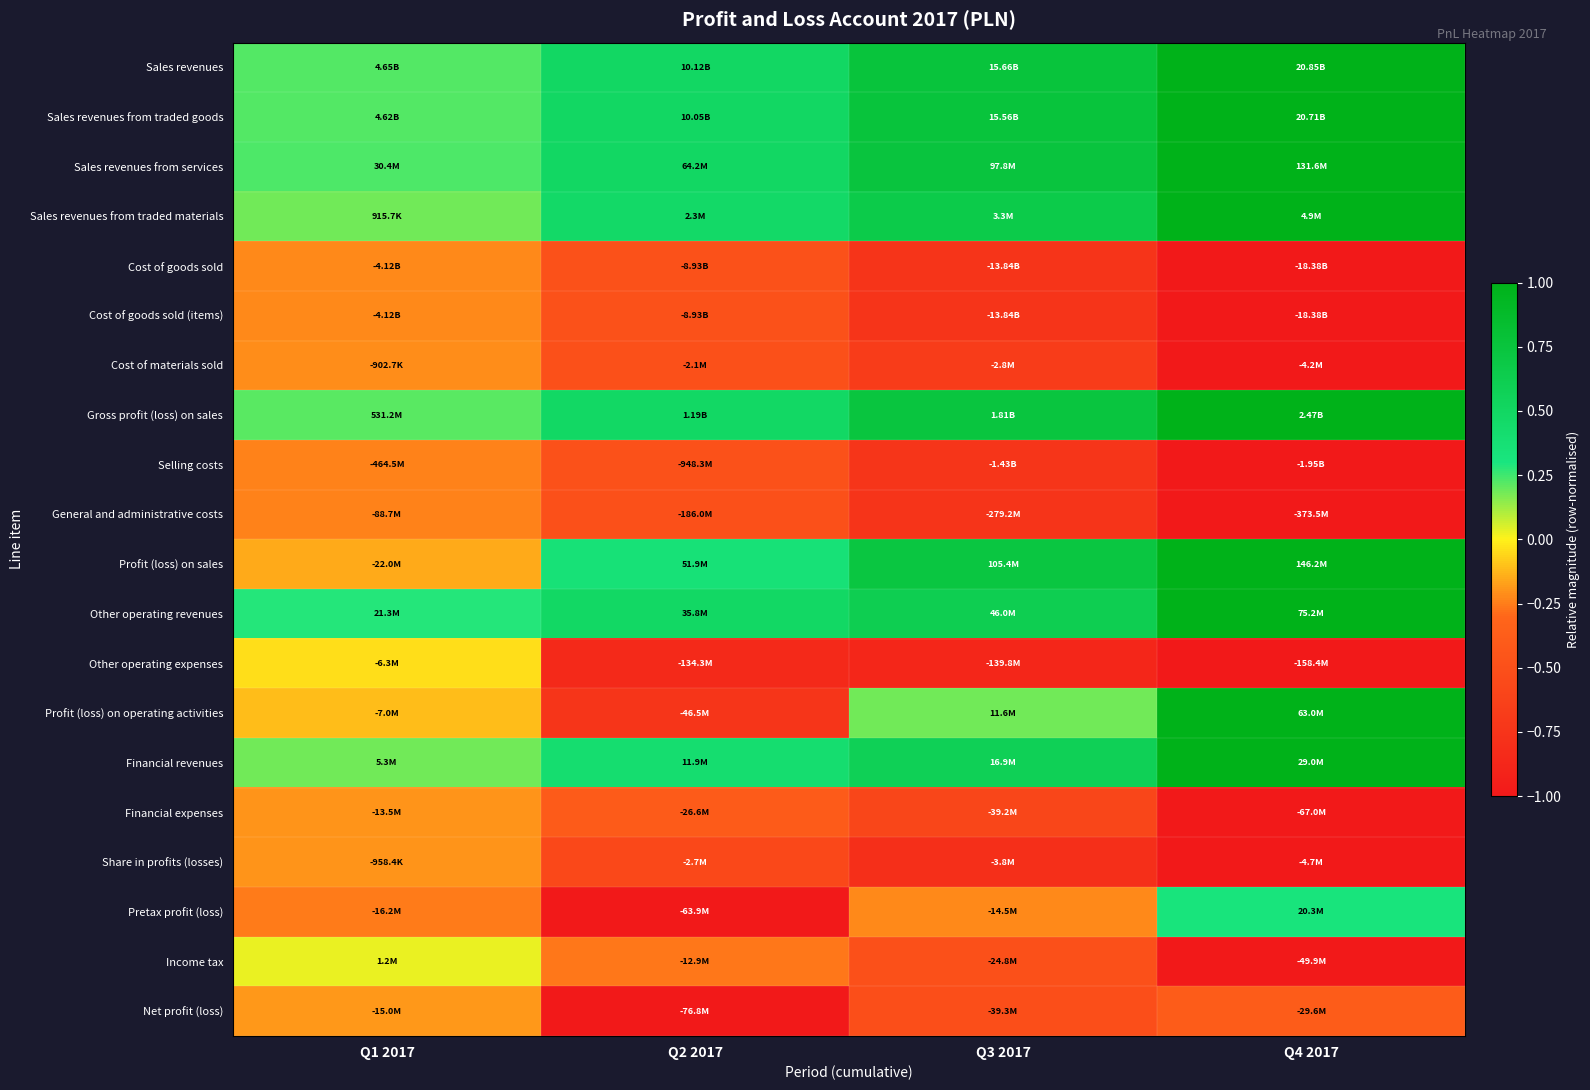

Which category has the highest value across all series?

Q4 2017